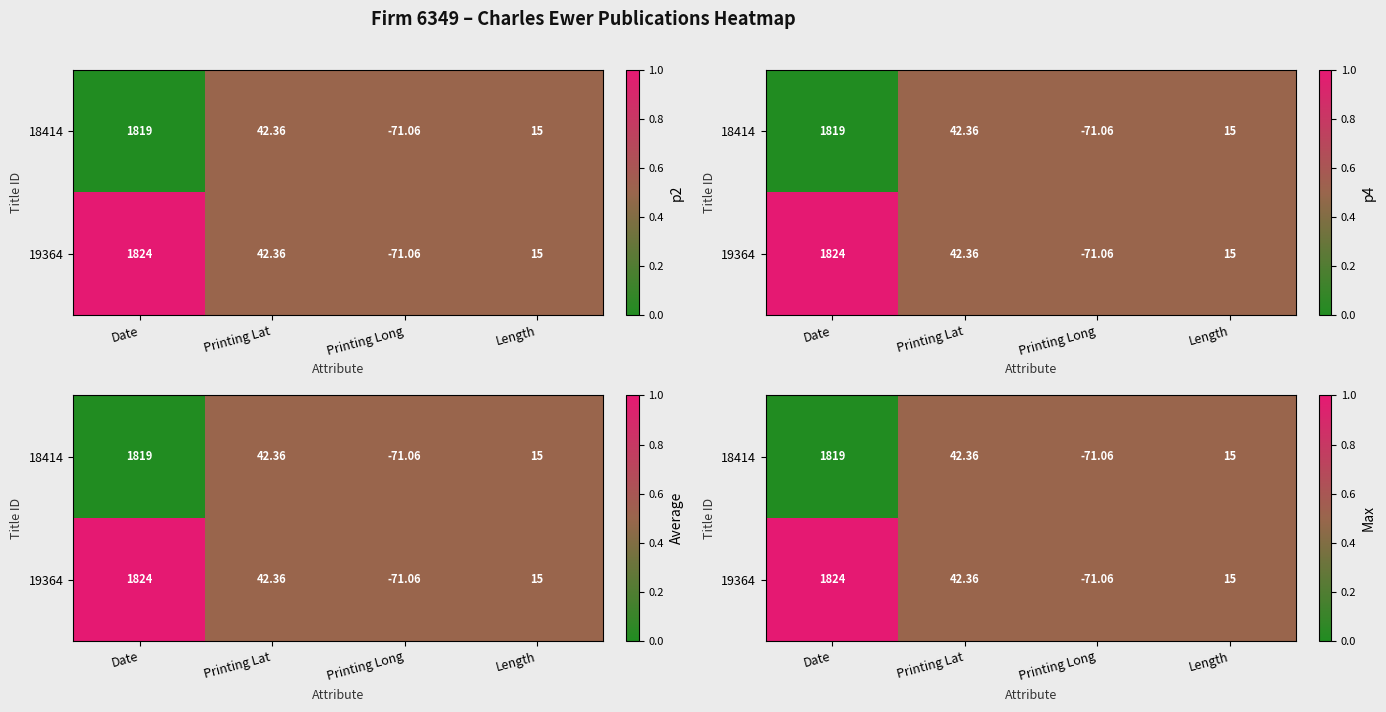

The value of 19364 at Printing Lat is 0.7. True or false?

False